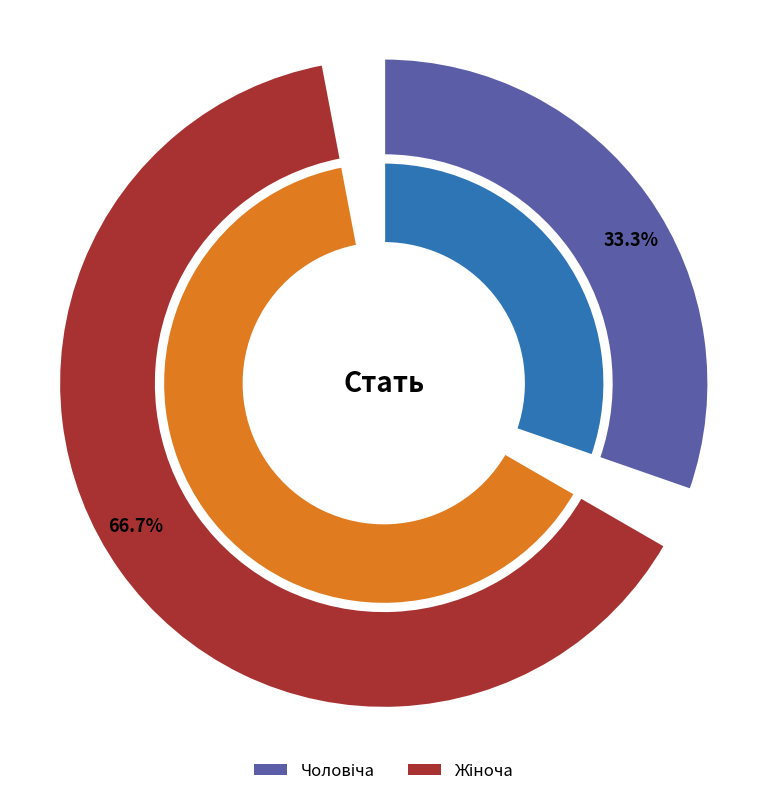

Which has a higher value, Чоловіча or Жіноча?

Жіноча